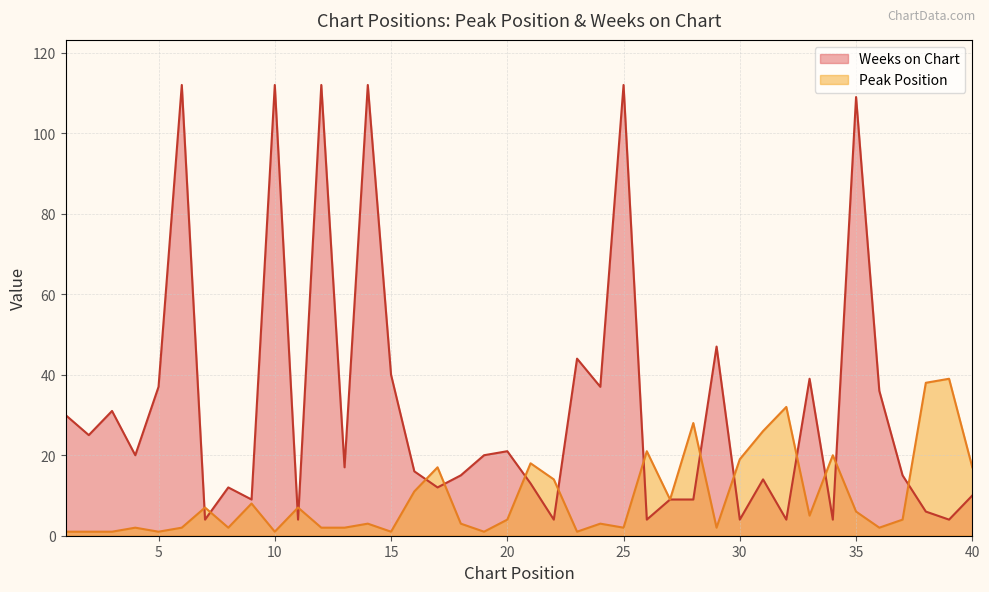

List the series in order of their overall mean, lowest first.

Peak Position, Weeks on Chart